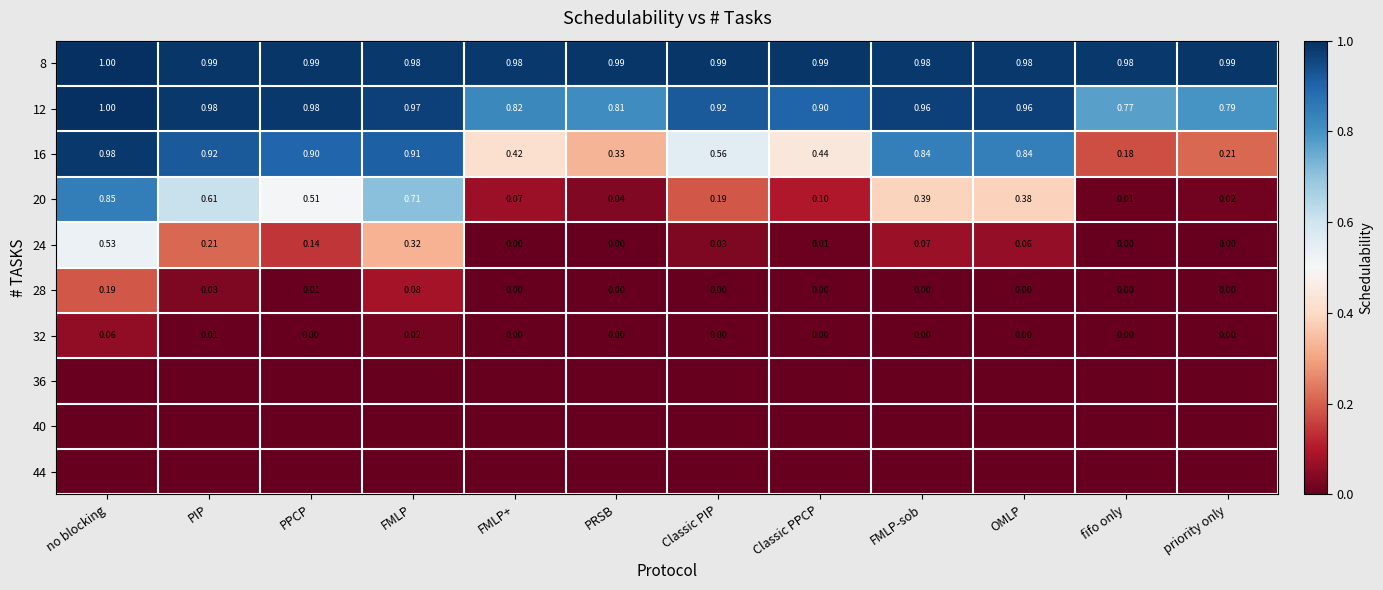

The value of 32 at OMLP is 0.0. True or false?

True